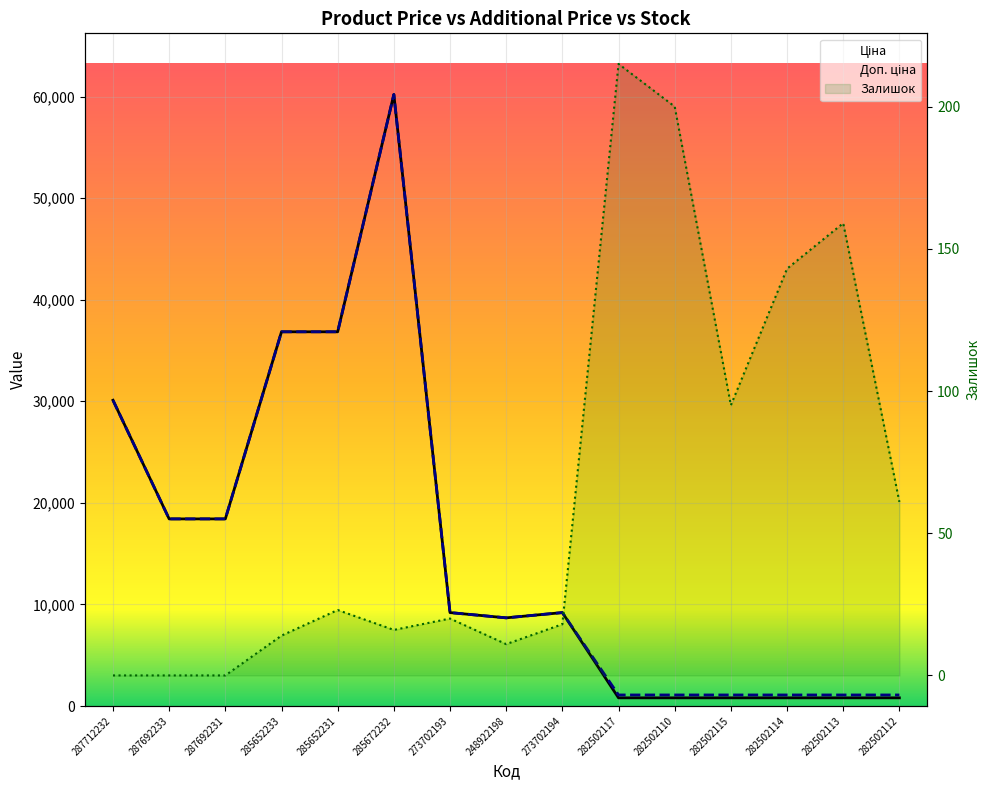

List the labels in order of Ціна value, smallest first.

282502117, 282502110, 282502115, 282502114, 282502113, 282502112, 248922198, 273702193, 273702194, 287692233, 287692231, 287712232, 285652233, 285652231, 285672232